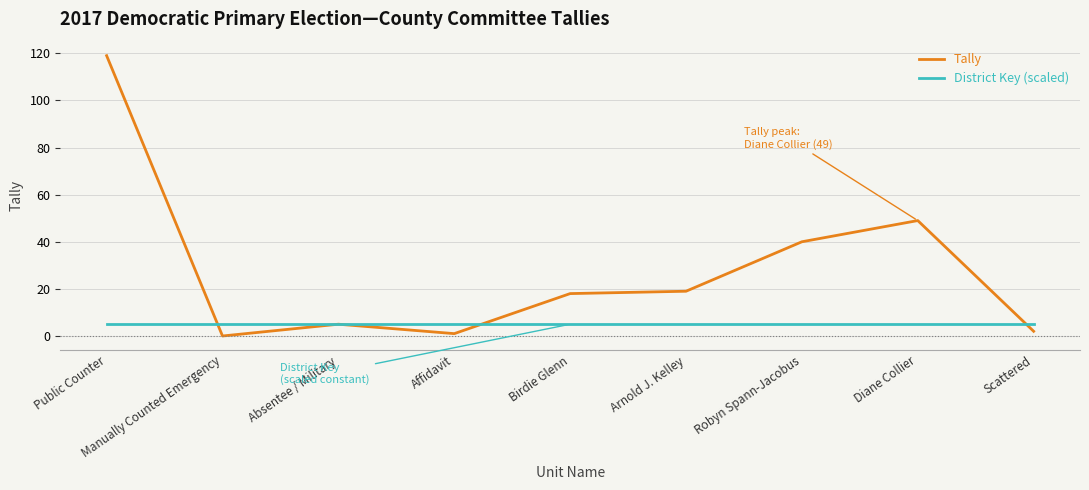

Which series has the widest spread of values?

Tally